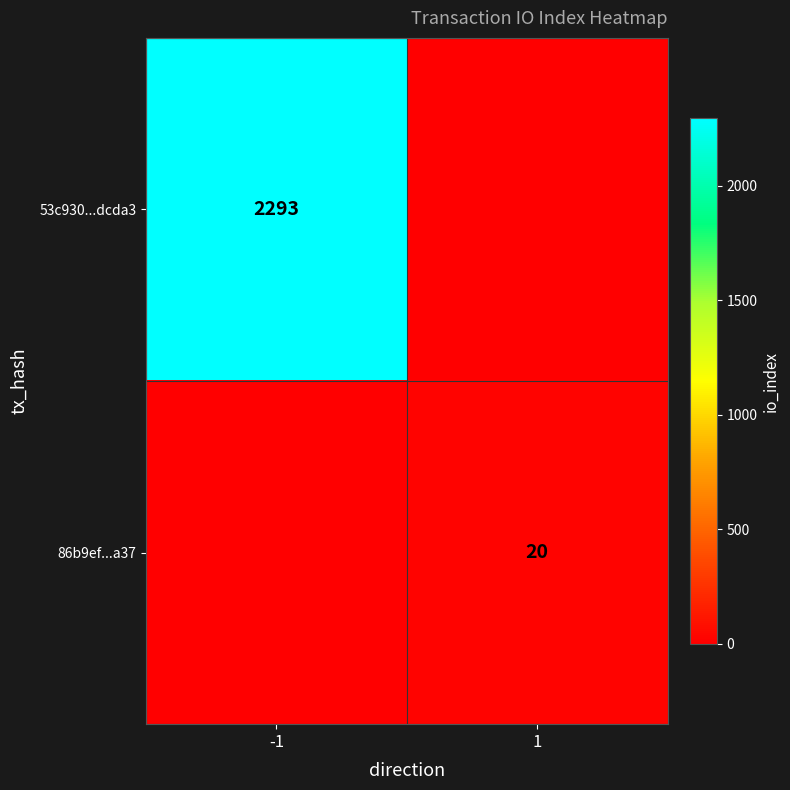

Is the value of 86b9ef...a37 at 1 greater than the value of 53c930...dcda3 at -1?

No